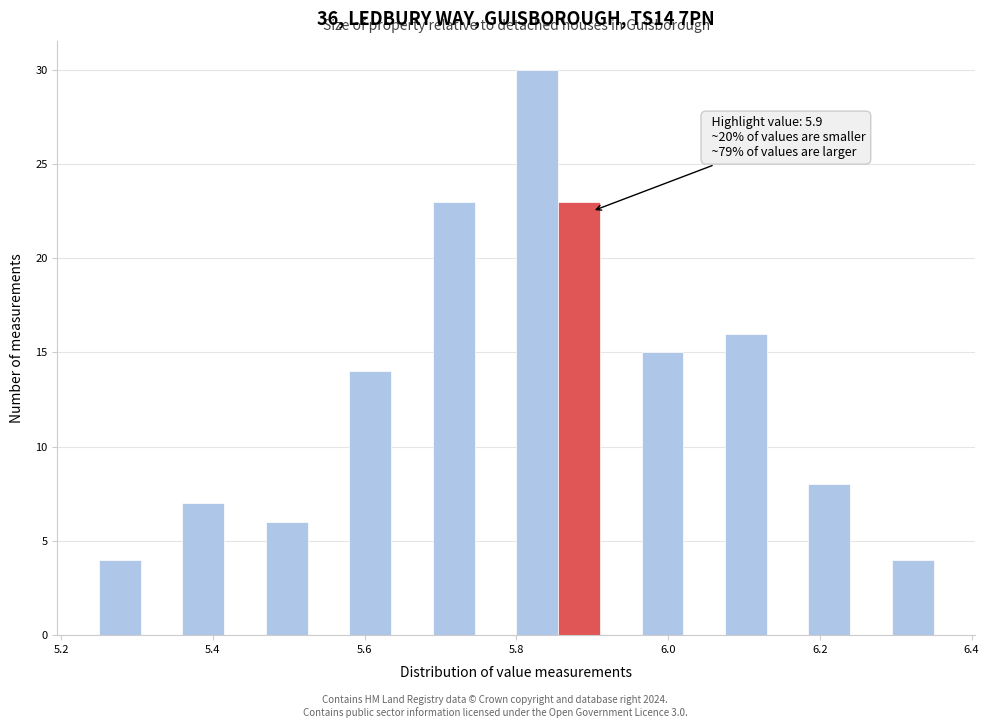

Read against the x-axis, roughly where is the centre of the tallest bar?

5.82